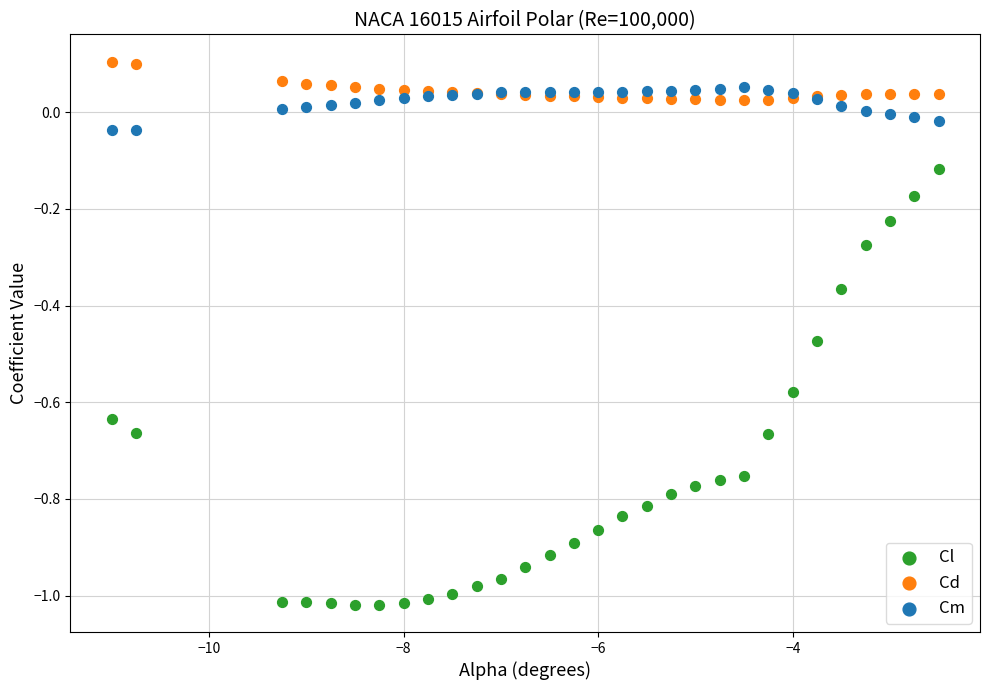

What are all the series names shown in the legend?

Cl, Cd, Cm